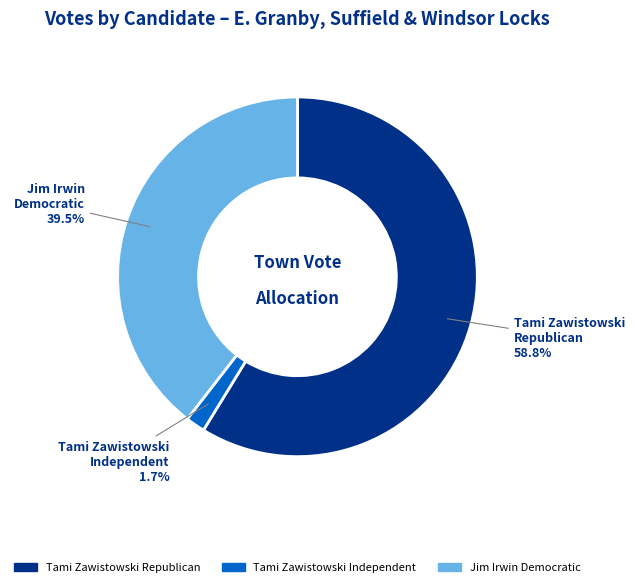

Is there a majority slice in this chart?

Yes